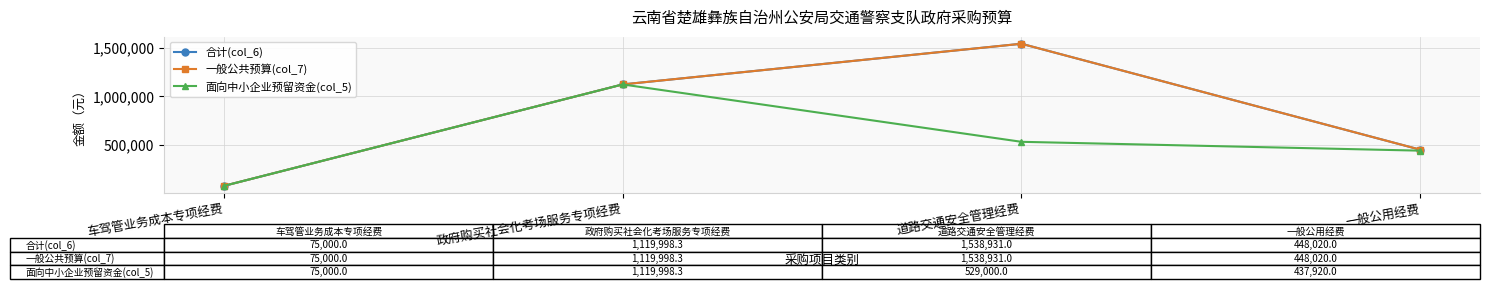

What is the difference between the maximum and minimum values in the 一般公共预算(col_7) series?

1463931.0